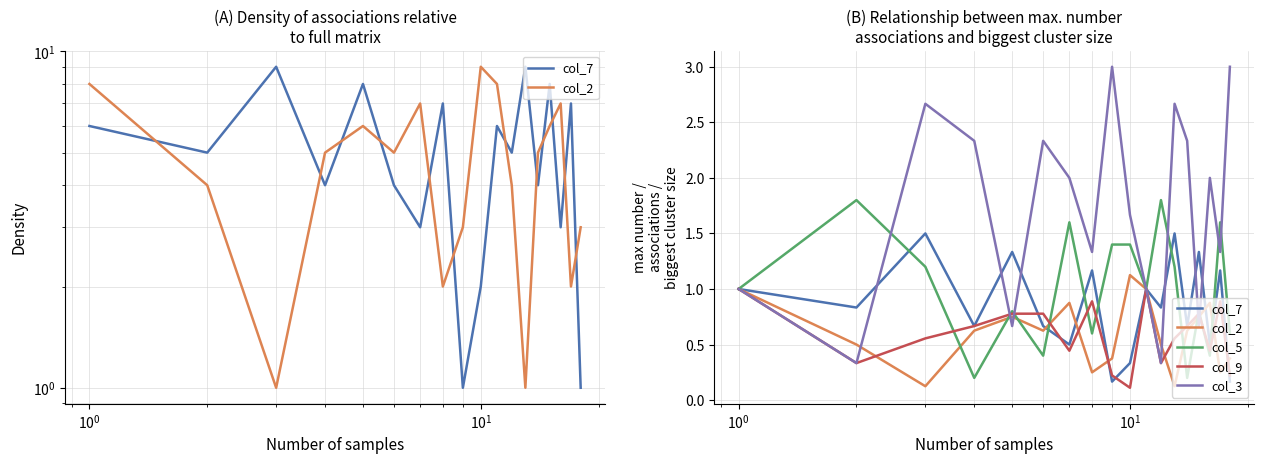

What is the lowest value of the col_9 series?

0.1